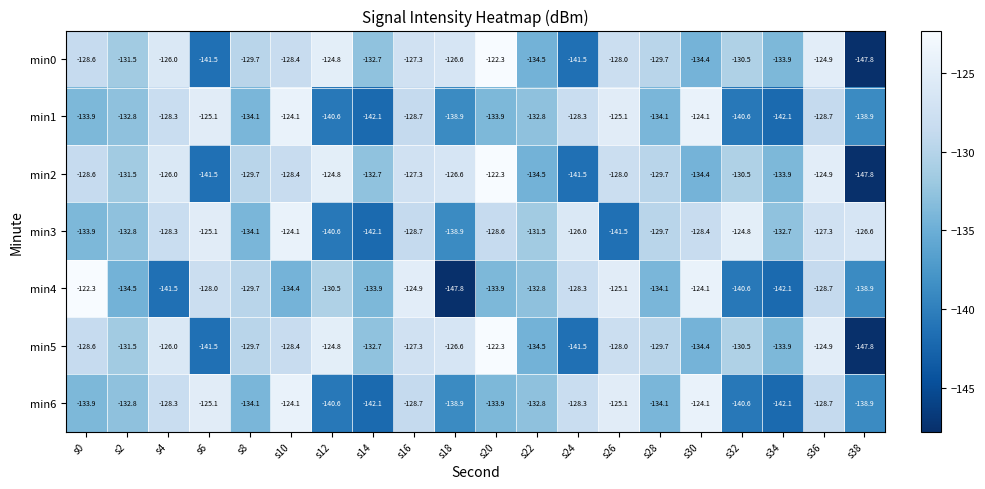

What is the difference between the maximum and minimum values in the min6 series?

18.0